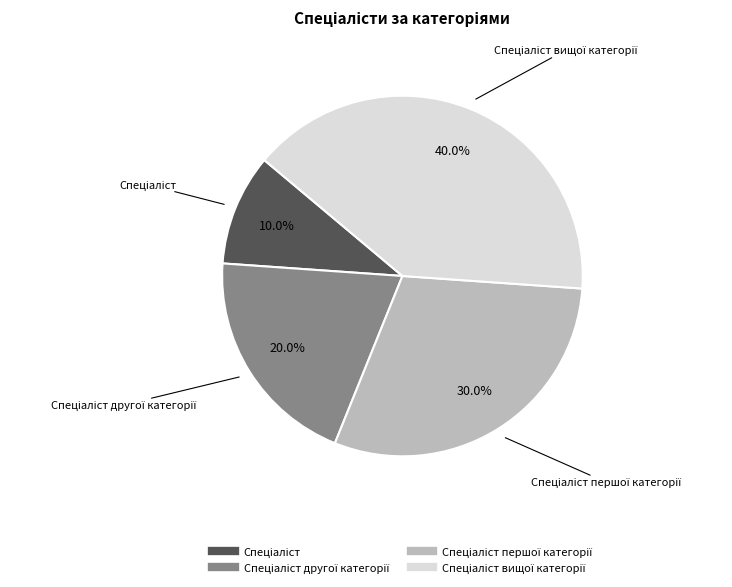

Is there a majority slice in this chart?

No